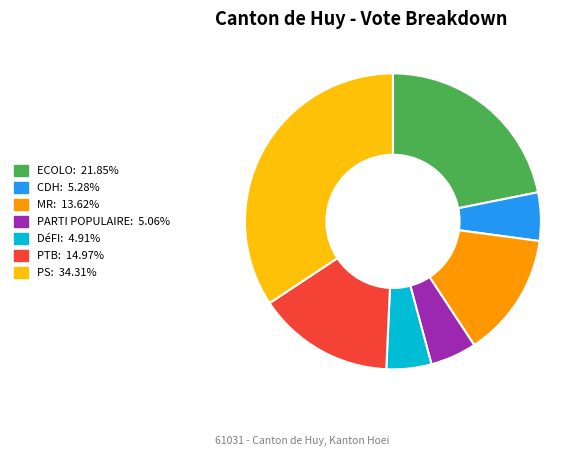

True or false: CDH accounts for 5% of the total.

True